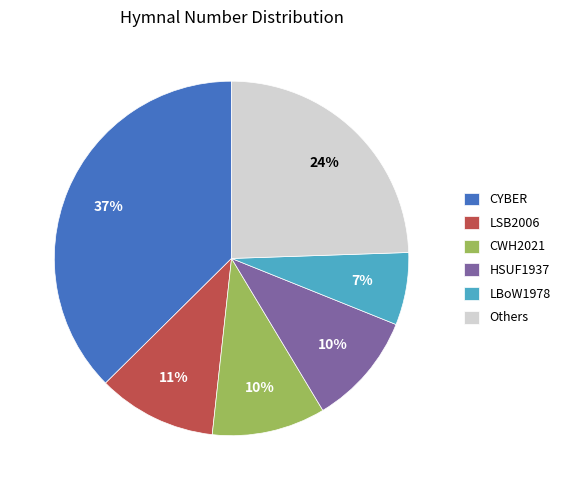

To the nearest percent, what is the combined percentage of CYBER and Others?

62%